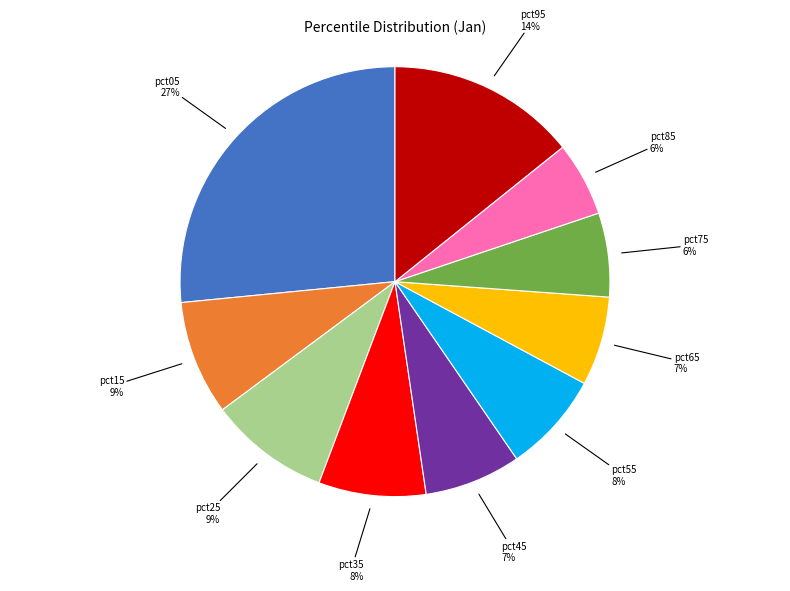

Is pct75 the majority of the pie?

No